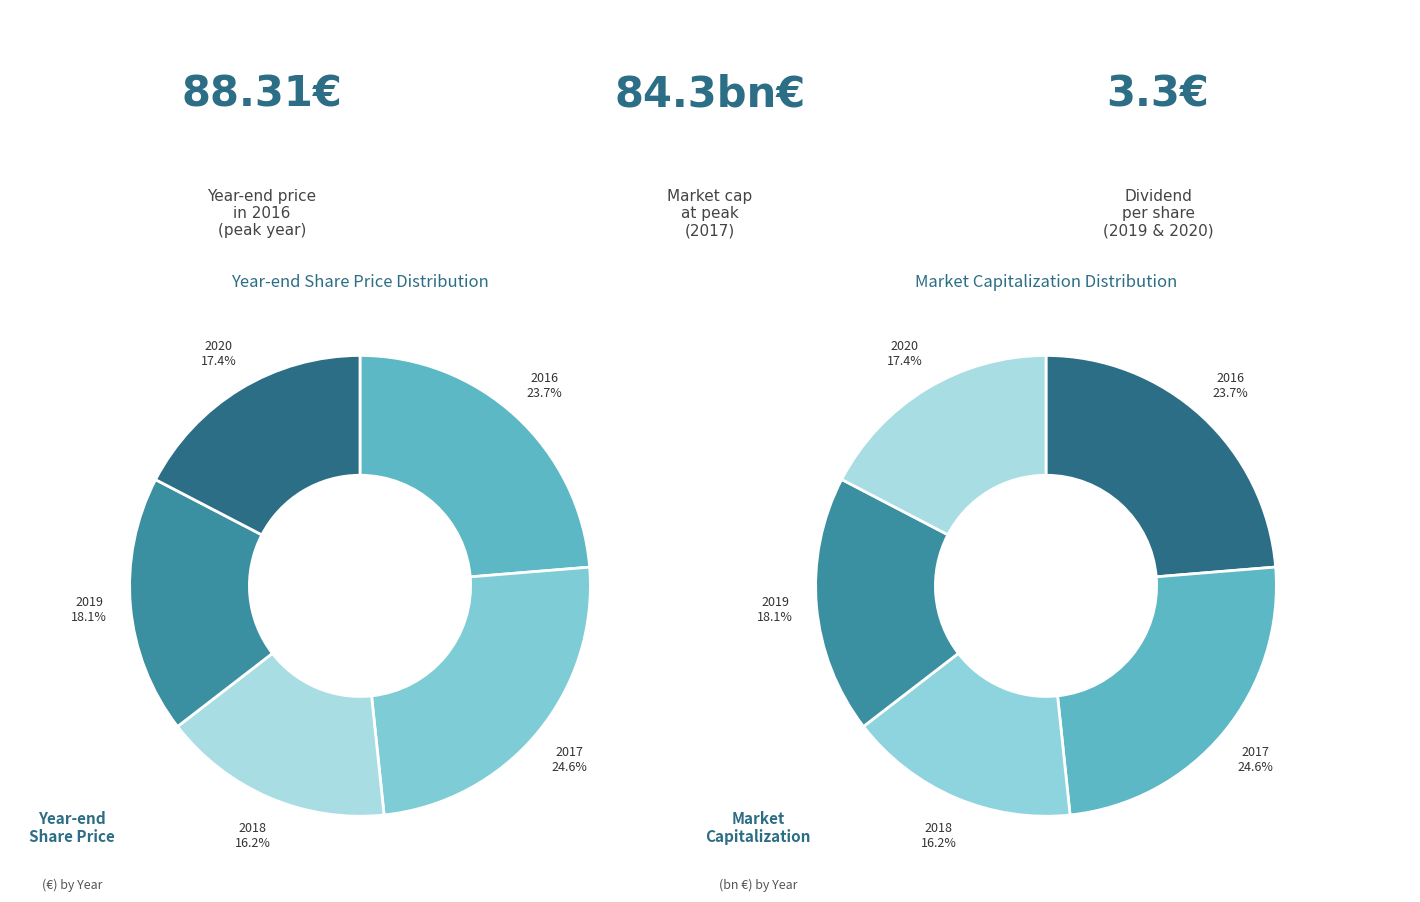

How much of the chart is everything except 2017?

75.4%